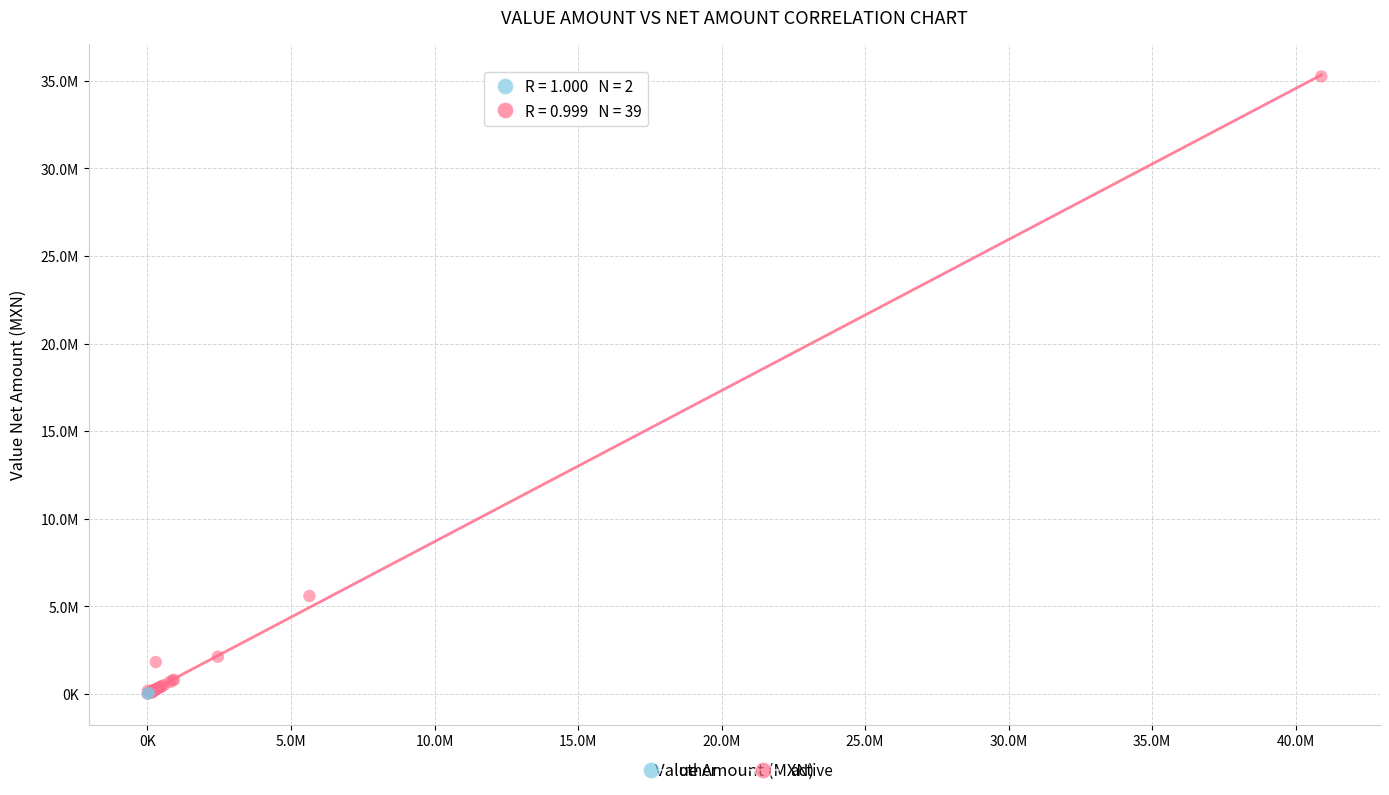

What are all the series names shown in the legend?

other, active